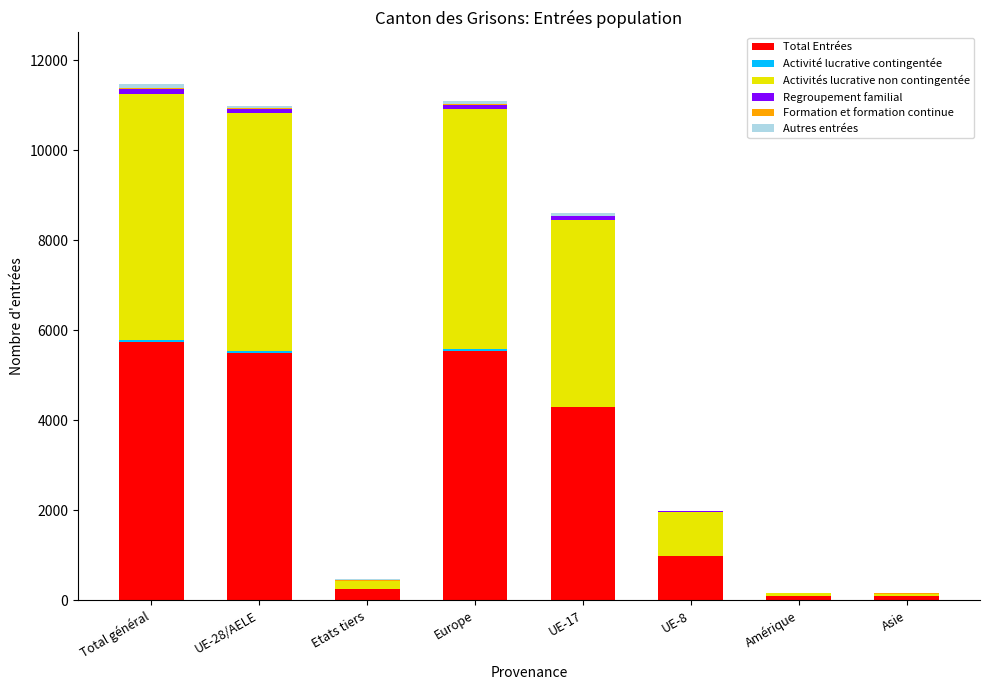

What is the highest value of the Total Entrées series?

5734